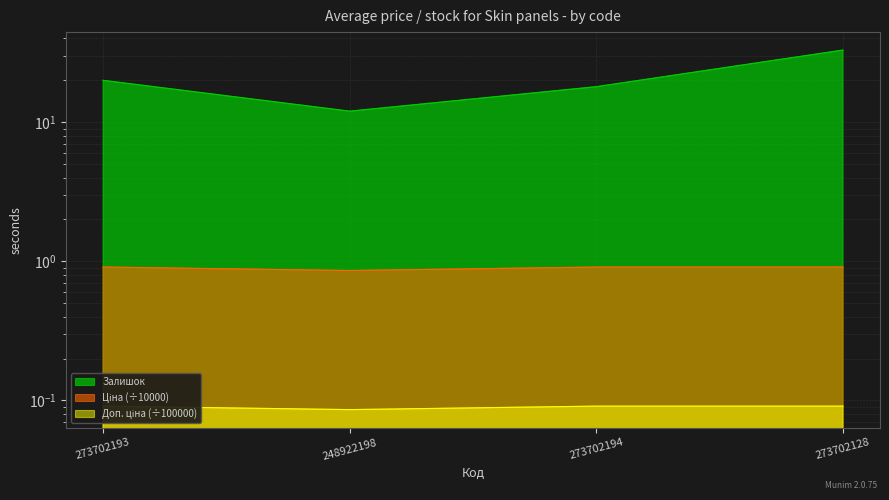

What is the value of the Залишок point at the 2nd from the left?

12.0